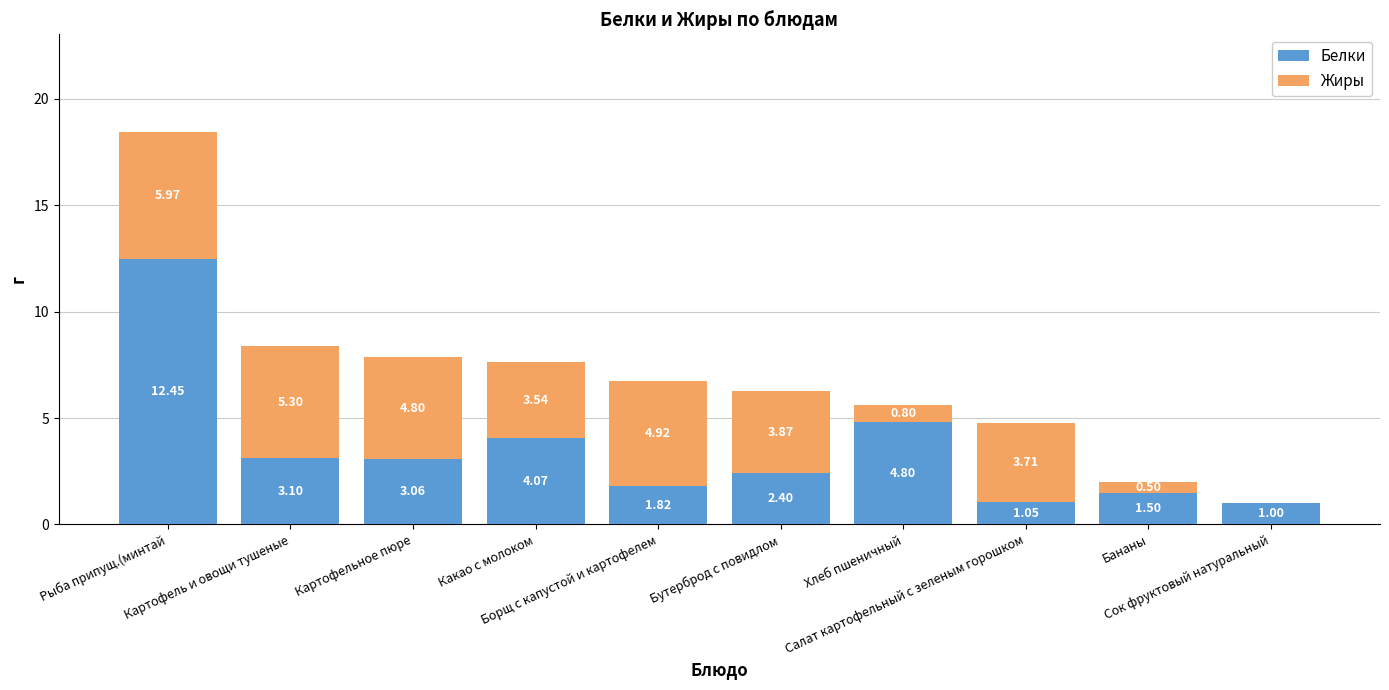

How many categories are shown in the chart?

10